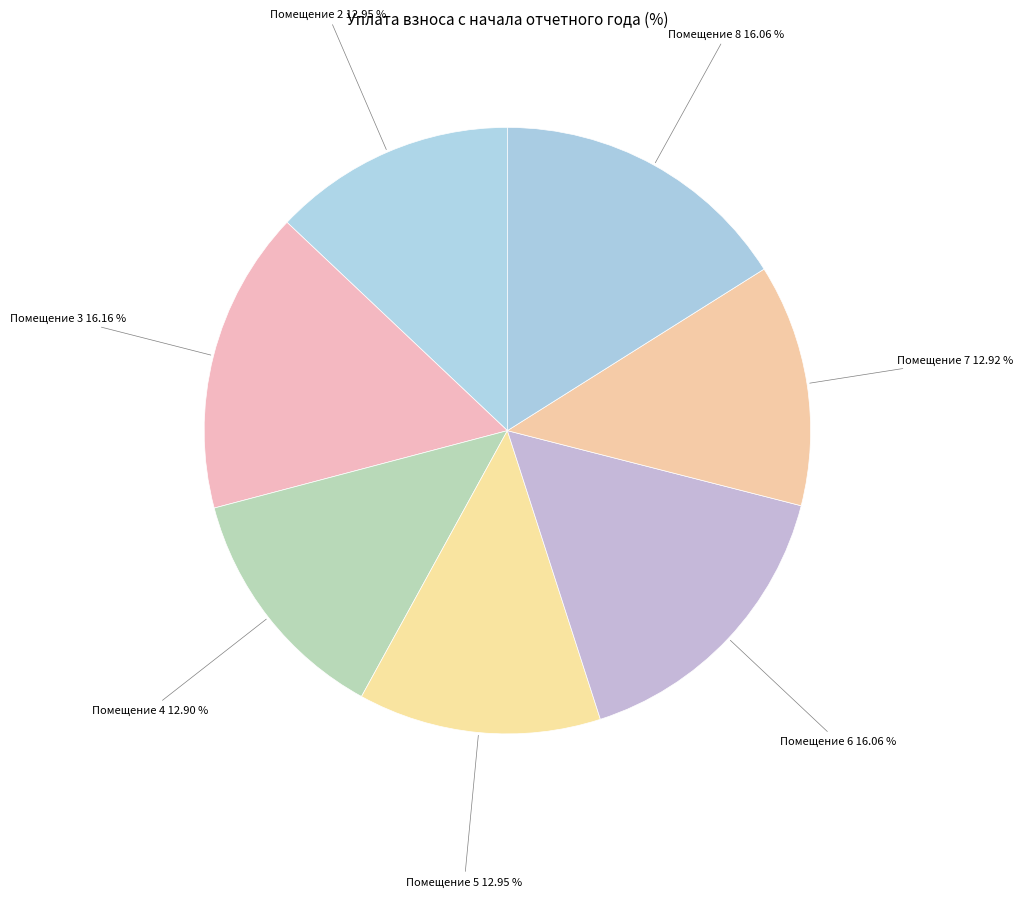

Approximately how many times larger is the value at Помещение 5 12.95 % compared to Помещение 7 12.92 %?

1.0